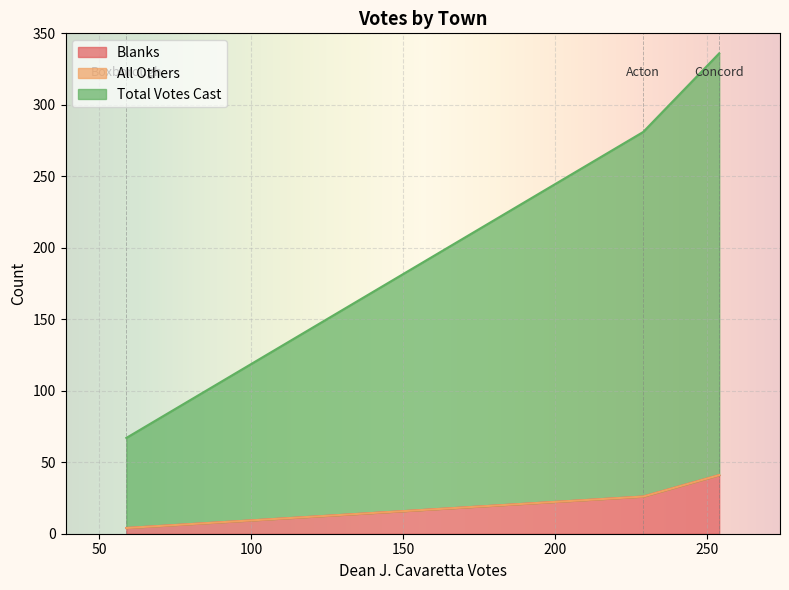

How many lines are shown in the chart?

3